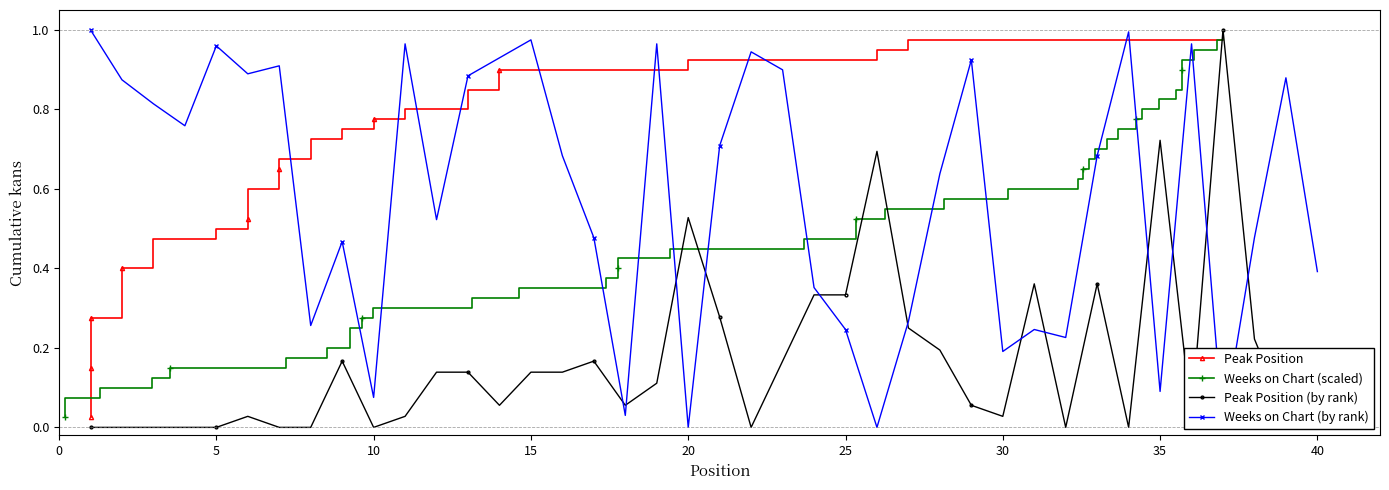

Which has a higher value, 20 or 15?

20